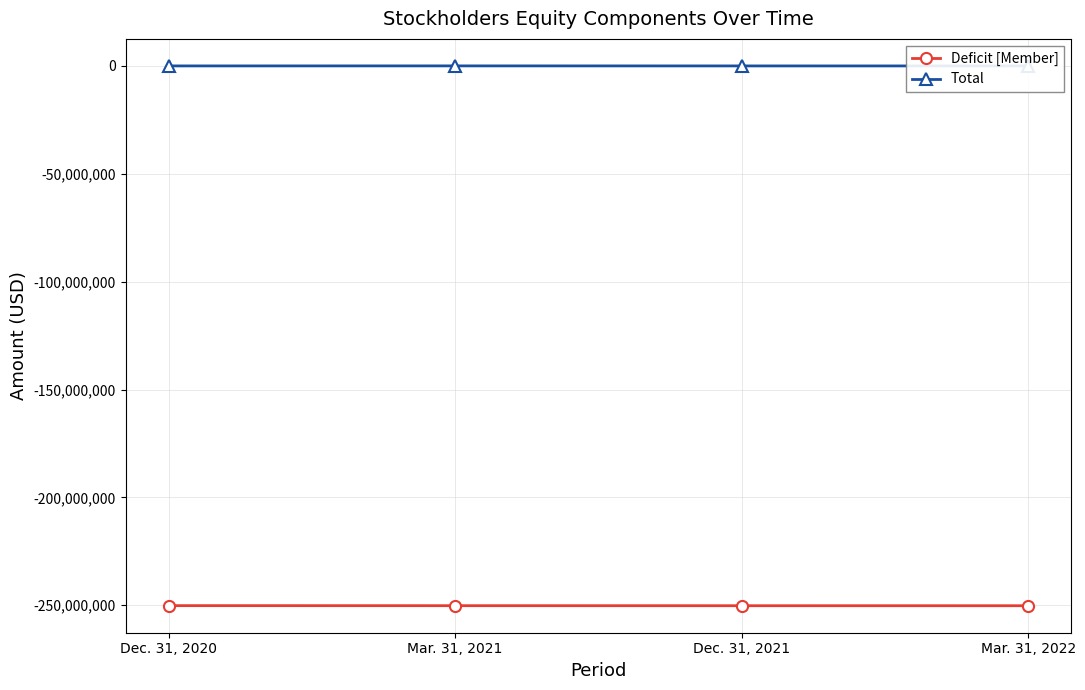

What is the difference between the Deficit [Member] values at Dec. 31, 2020 and Dec. 31, 2021?

37140